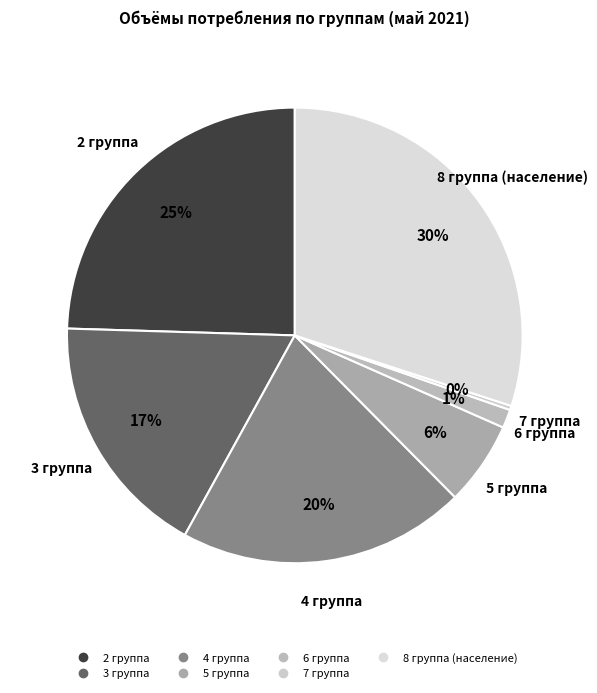

How many segments does this pie chart have?

7